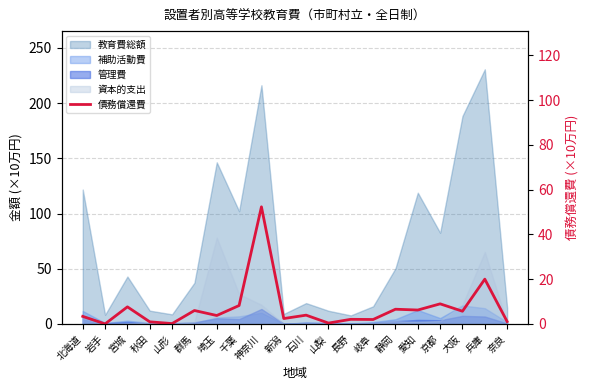

True or false: the data shows 0.7 at 山梨.

False